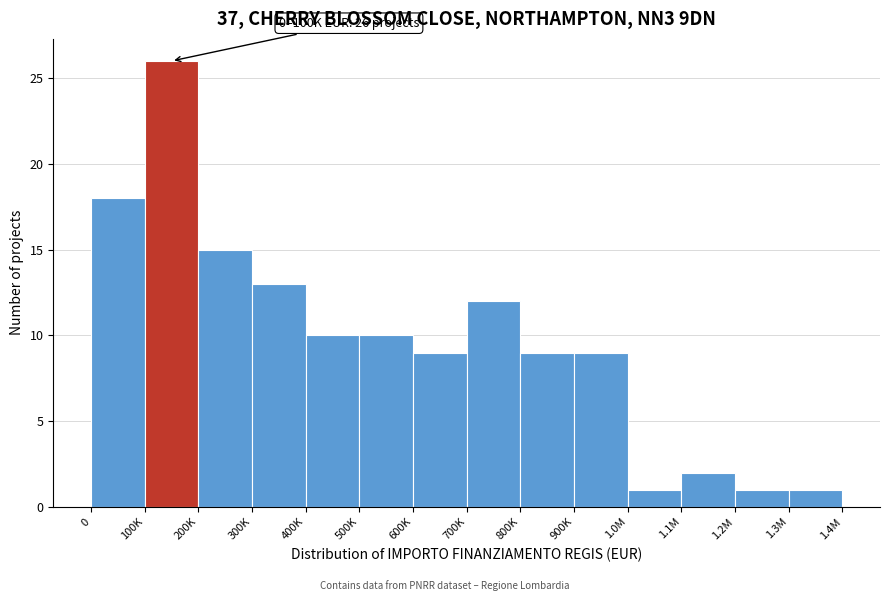

Reading right to left, transcribe all the data shown in this chart.

1.3M=1	1.2M=1	1.1M=2	1.0M=1	900K=9	800K=9	700K=12	600K=9	500K=10	400K=10	300K=13	200K=15	100K=26	0=18